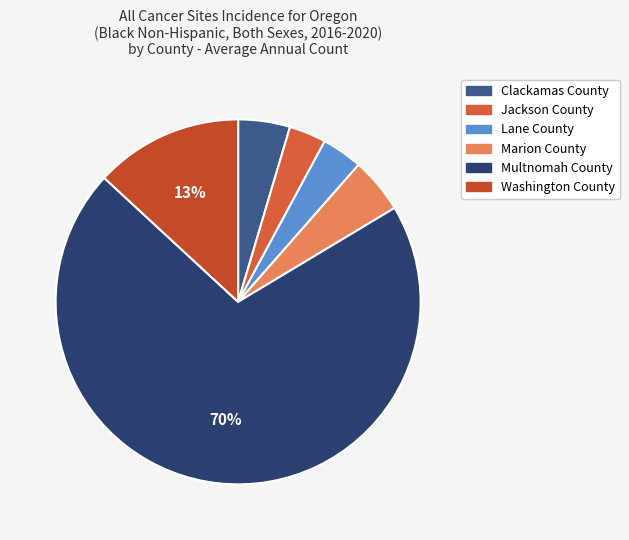

Is Washington County the majority of the pie?

No